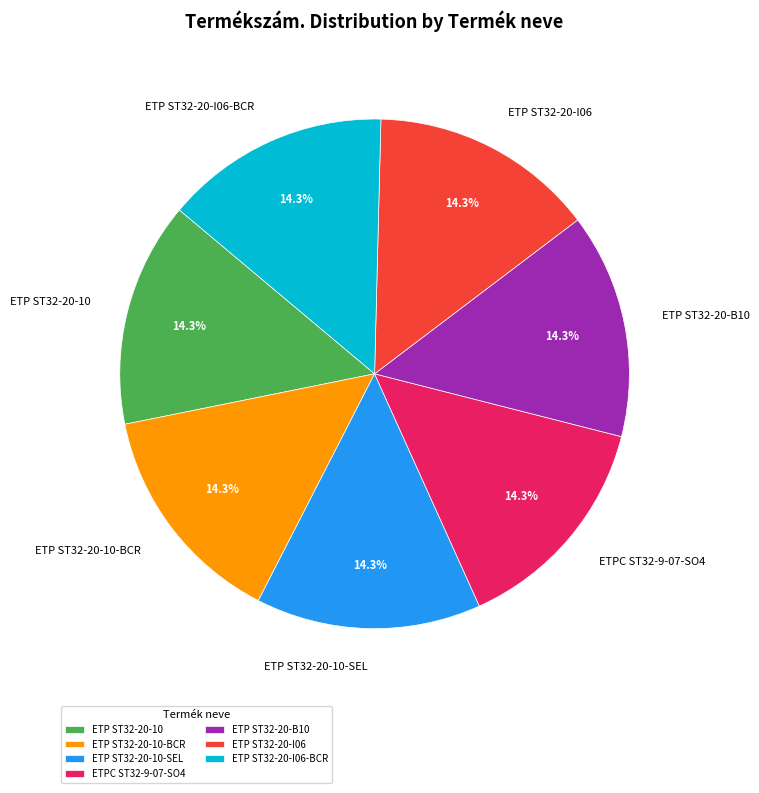

Approximately how many times larger is the value at ETP ST32-20-B10 compared to ETP ST32-20-10-SEL?

1.0